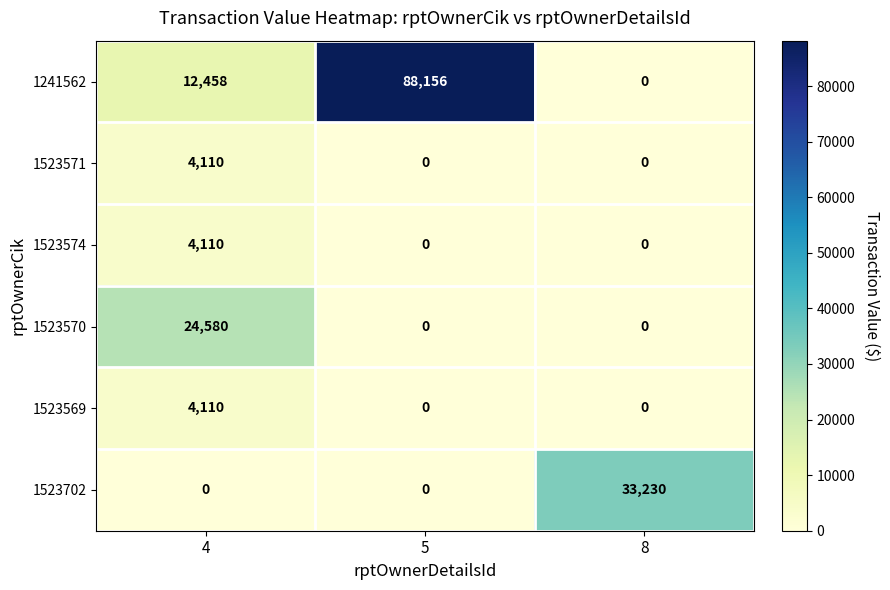

What is the total value across all series at 8?

33230